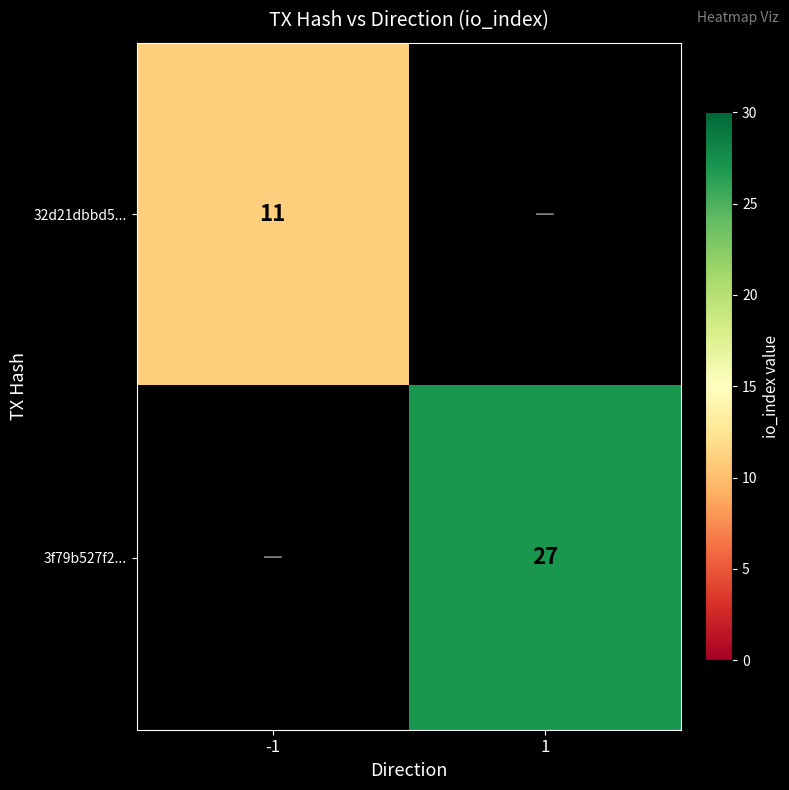

Is it true that 3f79b527f2... equals 27 at 1?

True